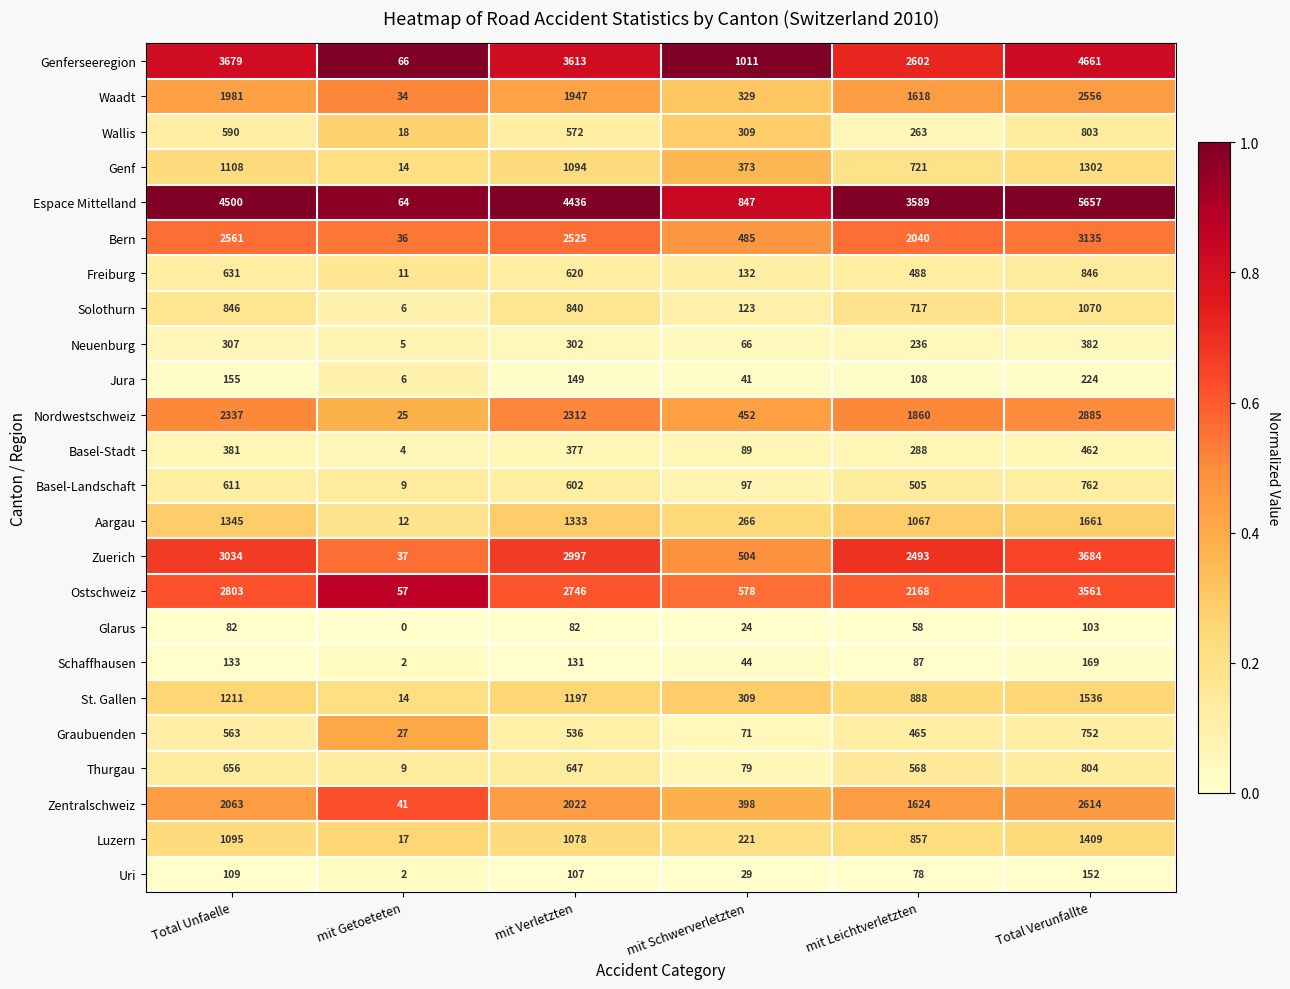

Read the Luzern value at mit Getoeteten, to the nearest 10.

20